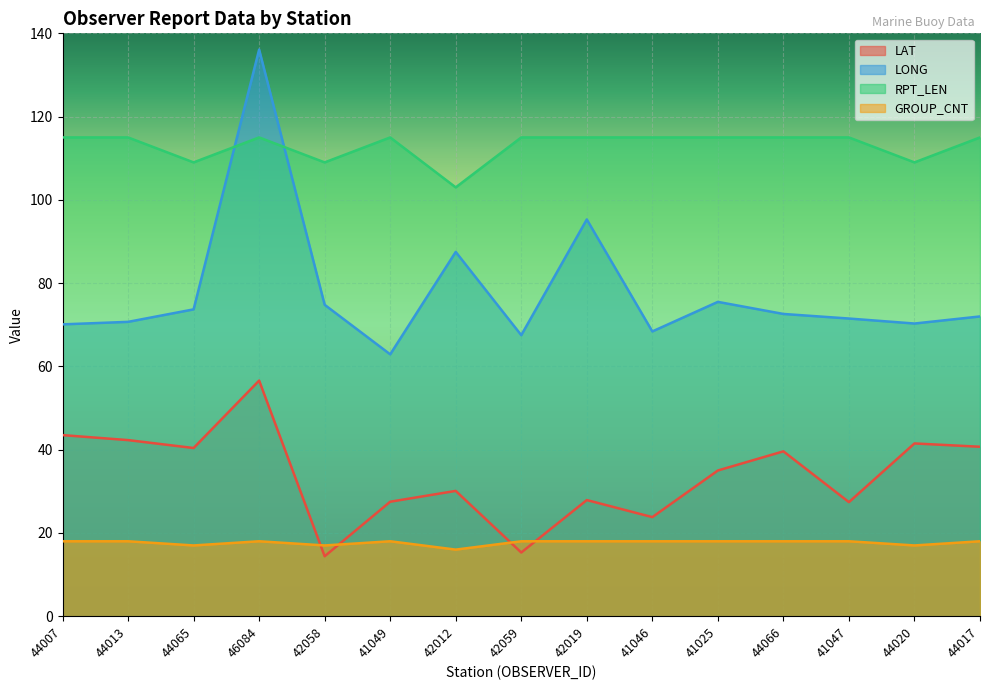

What is the label of the 7th point from the right?

42019